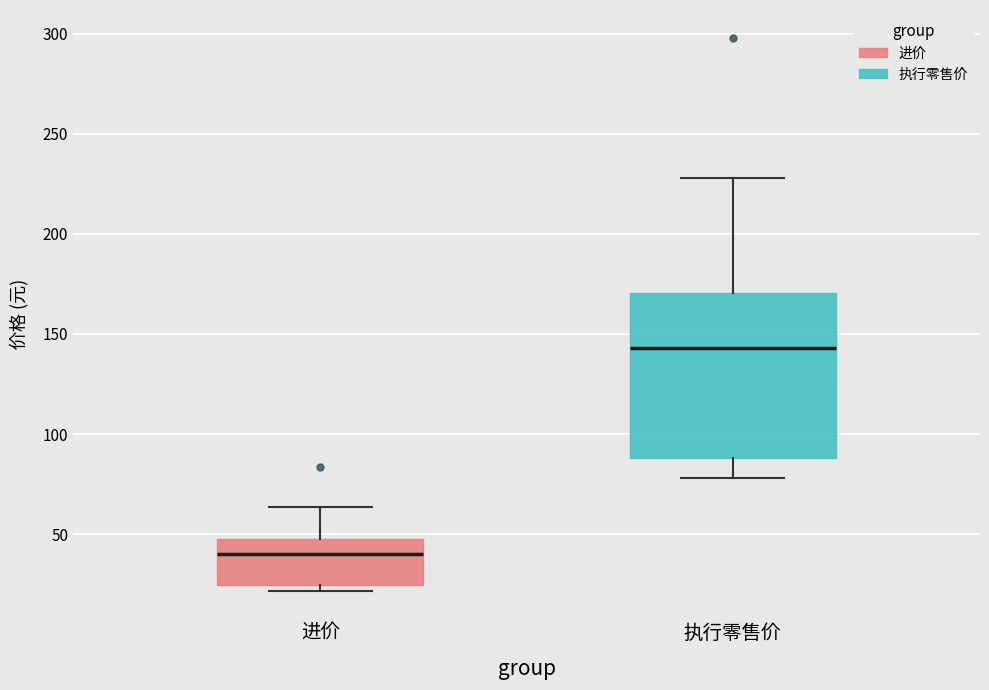

Where is the upper edge of the box for 进价 on the y-axis? The values are not printed on the chart, so give them approximately, as read against the axis.

45